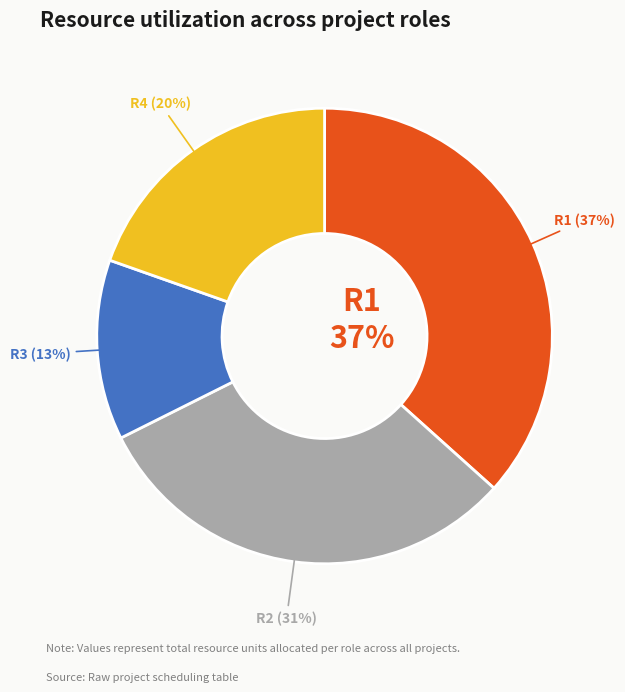

Does any single category account for the majority?

No